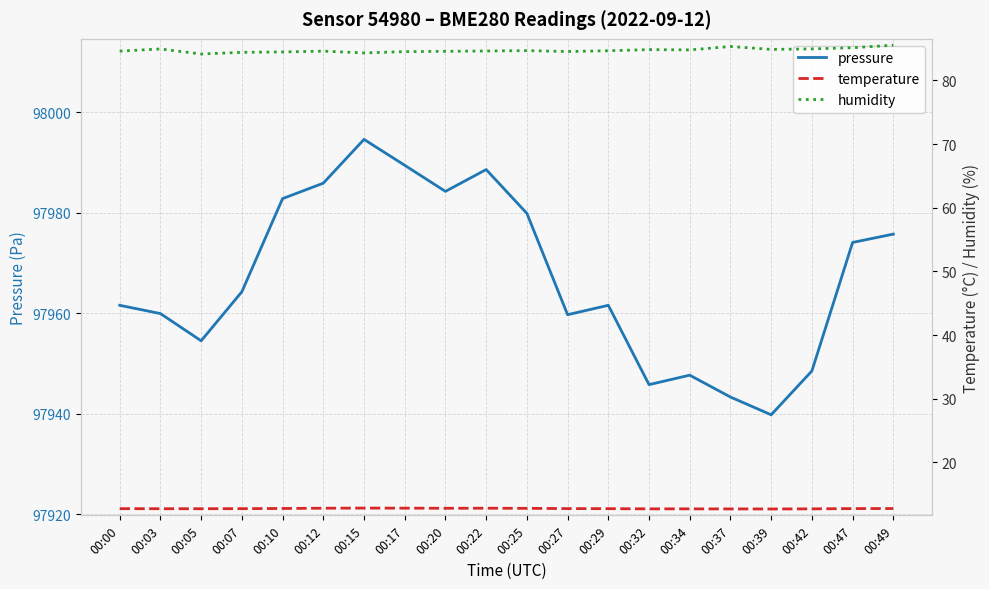

List the series in order of their peak value, lowest first.

temperature, humidity, pressure